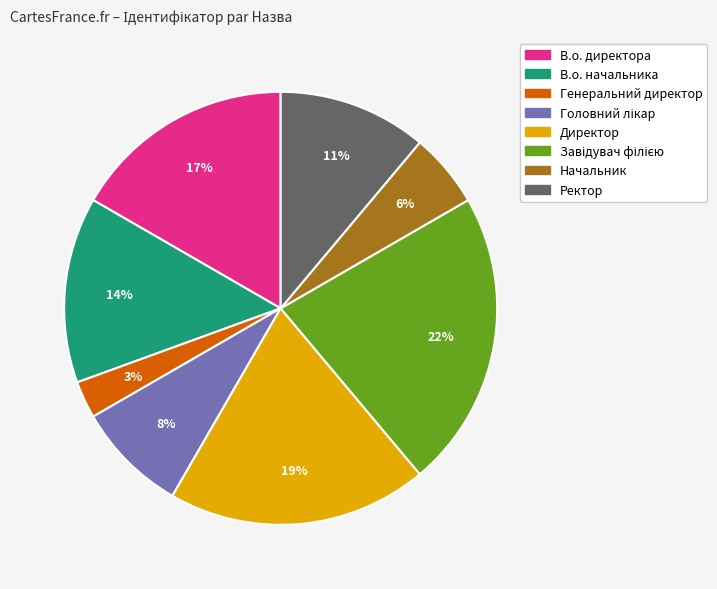

How many slices are in this pie chart?

8